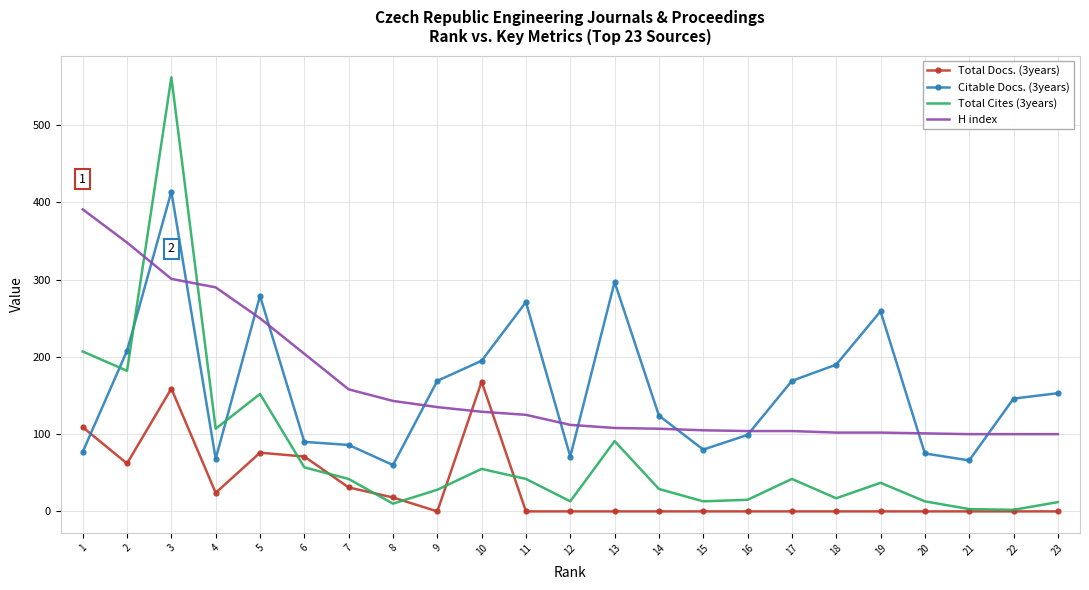

How many interior local peaks does the Total Cites (3years) series have?

6